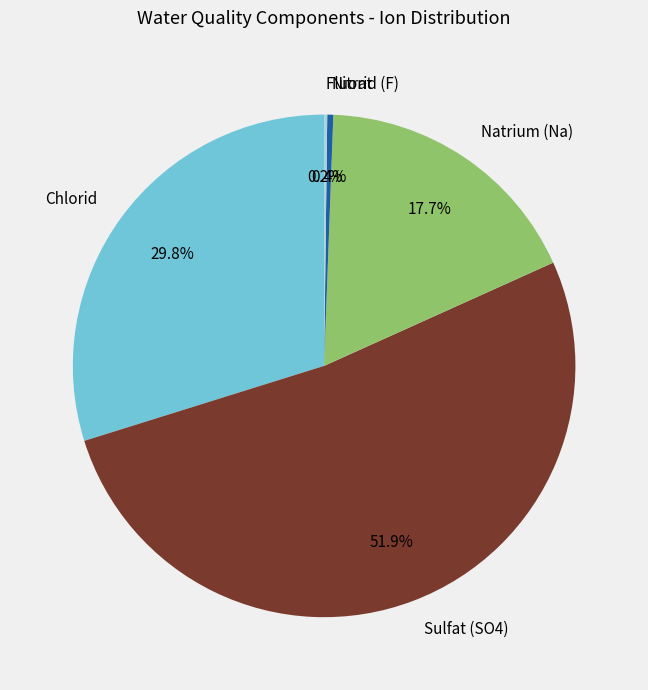

The Sulfat (SO4) slice represents 52% of the pie. True or false?

True